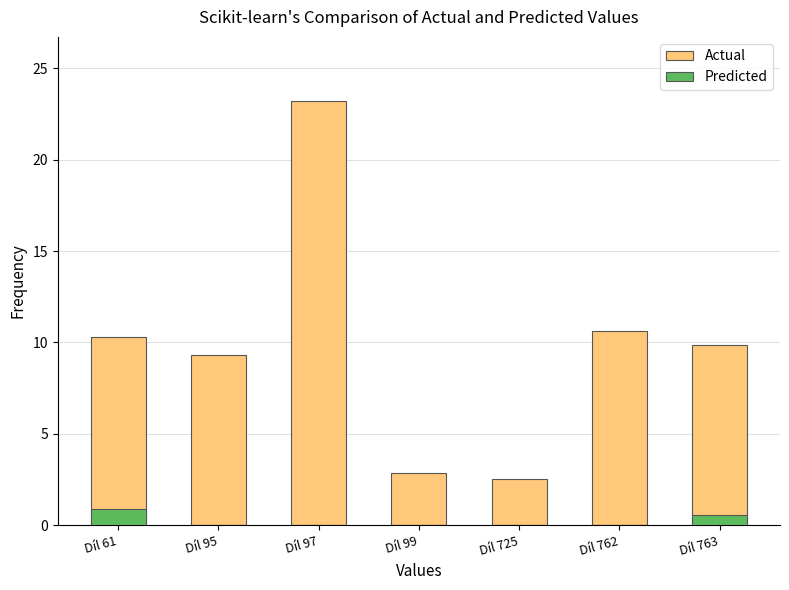

Reading left to right, what are all the values shown in this chart?

Actual: Díl 61=10.3	Díl 95=9.3	Díl 97=23.2	Díl 99=2.8	Díl 725=2.5	Díl 762=10.6	Díl 763=9.9
Predicted: Díl 61=0.9	Díl 95=0.0	Díl 97=0.0	Díl 99=0.0	Díl 725=0.0	Díl 762=0.0	Díl 763=0.5